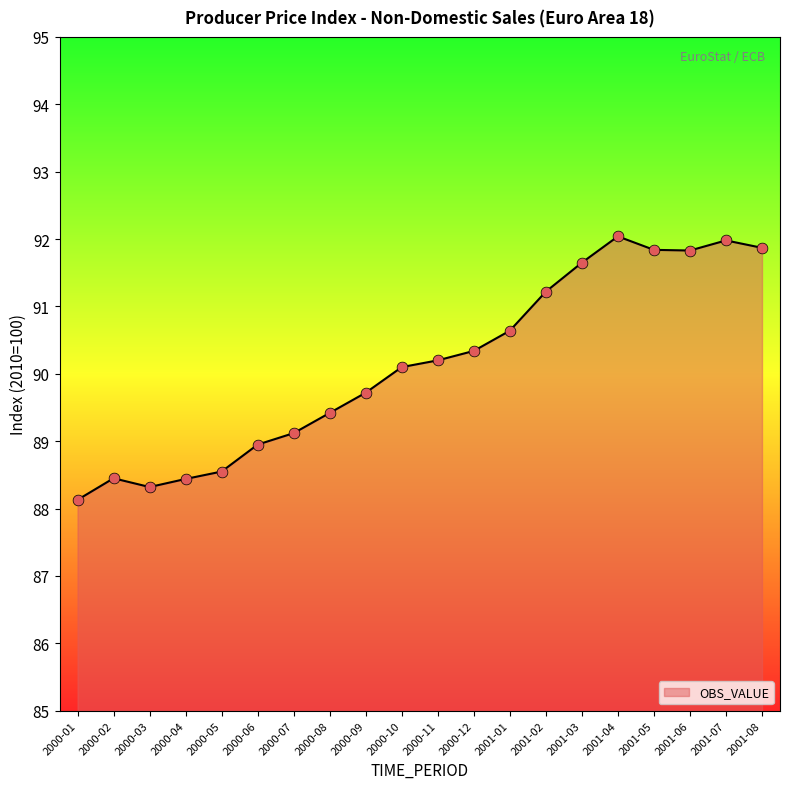

Approximately how many times larger is the value at 2000-02 compared to 2000-06?

1.0